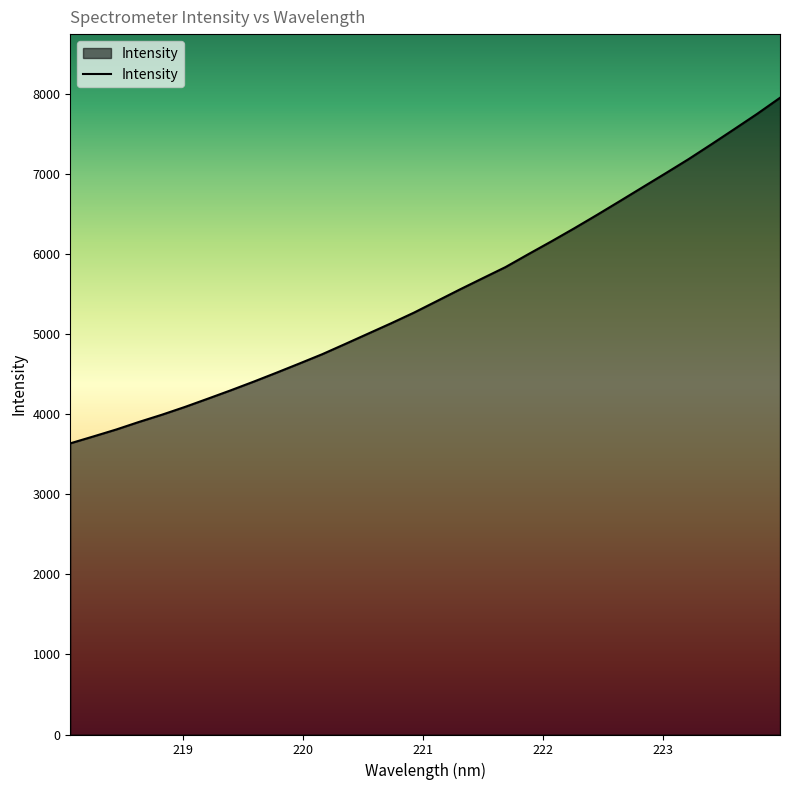

What is the greatest value displayed?

7949.9